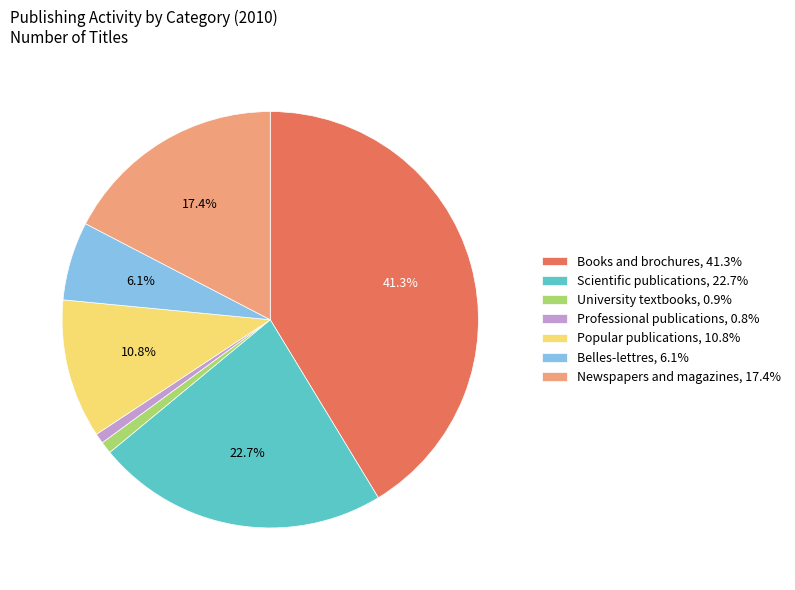

Is there any slice that represents more than half of the pie?

No